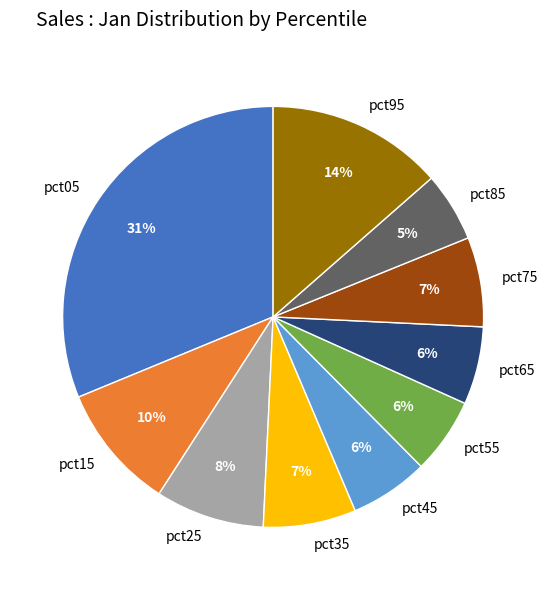

Do pct35 and pct55 together represent more than half of the pie?

No